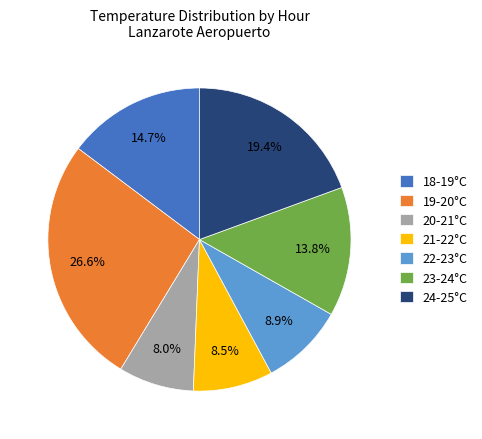

Which has a higher value, 19-20°C or 21-22°C?

19-20°C